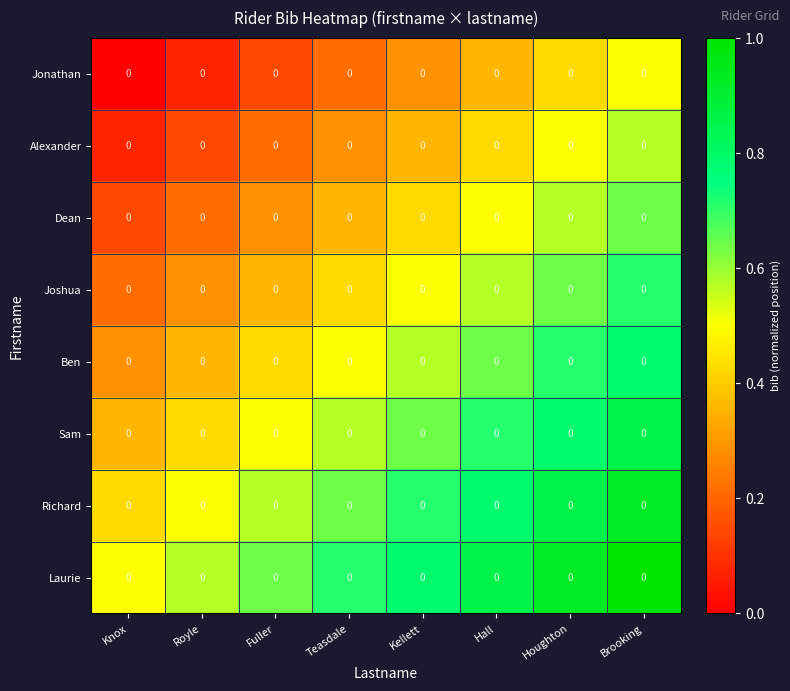

The Richard series shows 0.9 at Houghton. True or false?

True